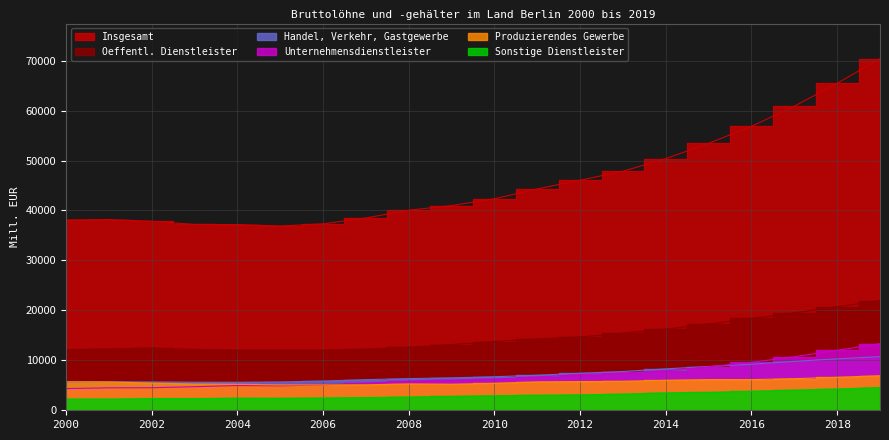

What is the total value across all series at 2017?

111242.8